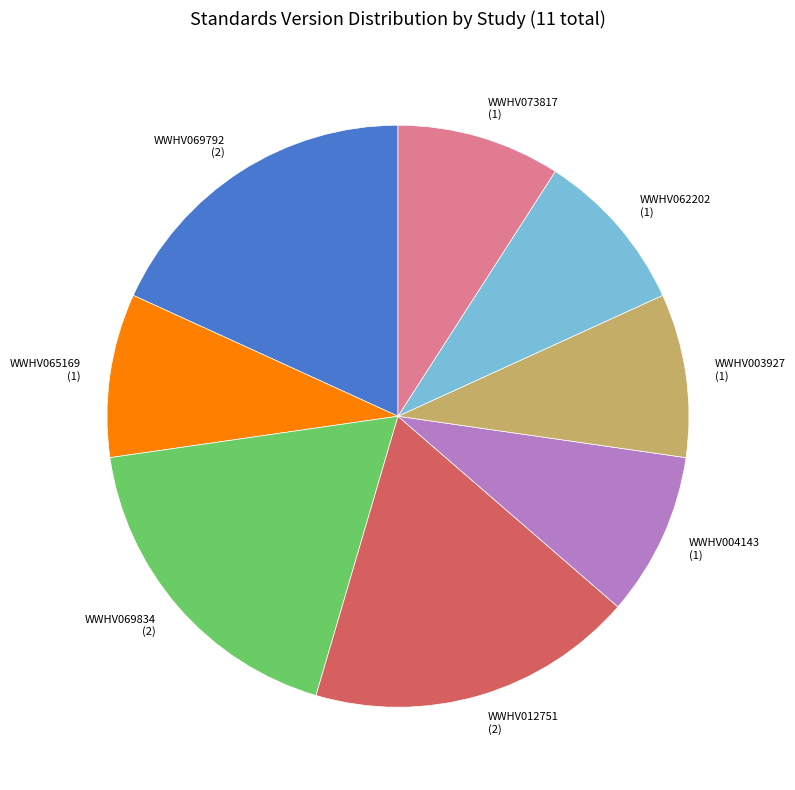

The WWHV062202 slice represents 9% of the pie. True or false?

True